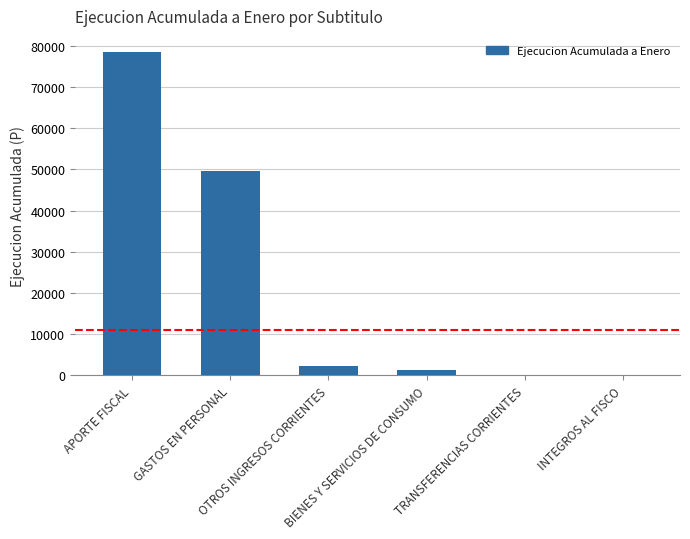

What is the ratio of the value at GASTOS EN PERSONAL to the value at OTROS INGRESOS CORRIENTES?

21.7